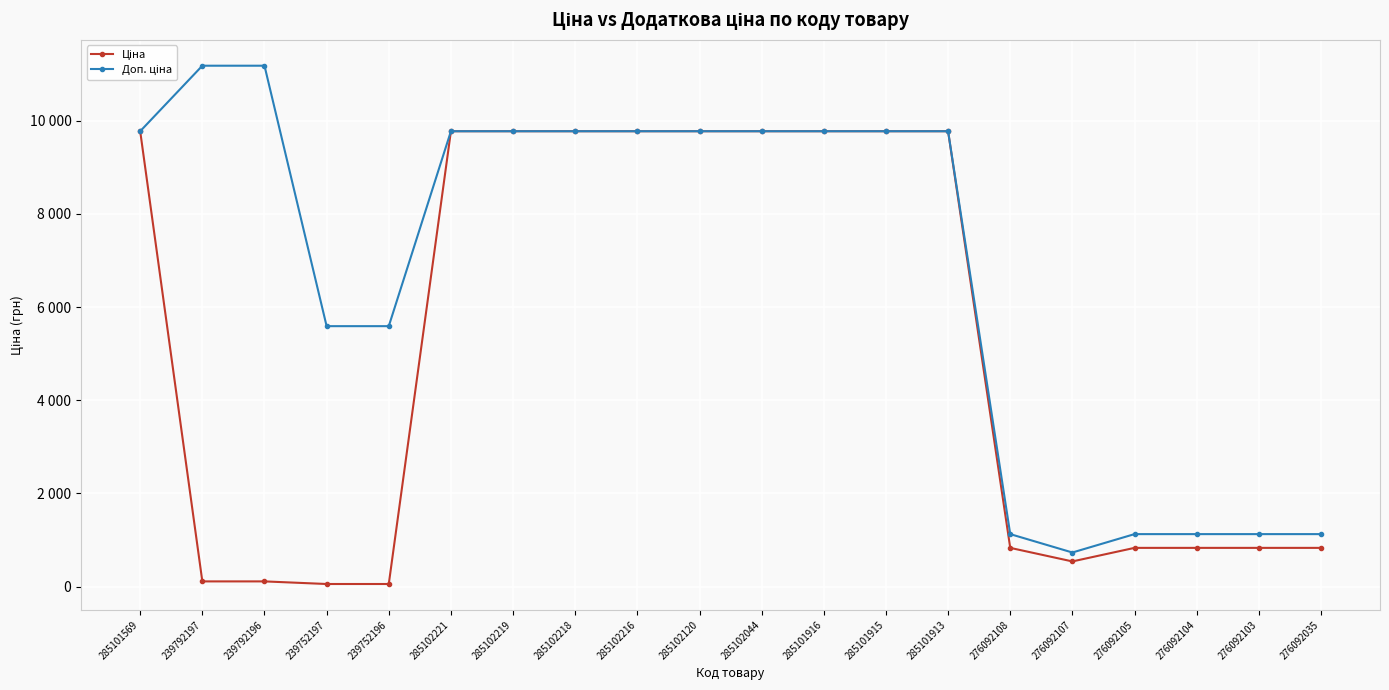

What position from the left is 276092107?

16